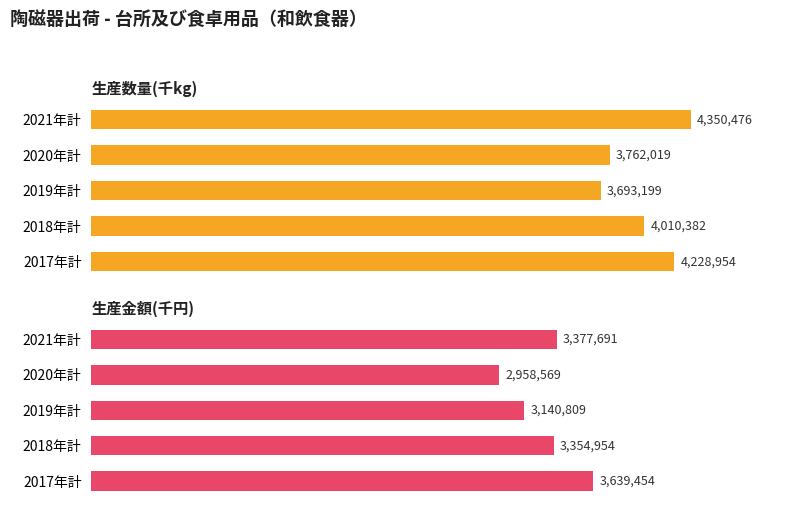

Are the bars grouped side by side (vs. stacked)?

Yes